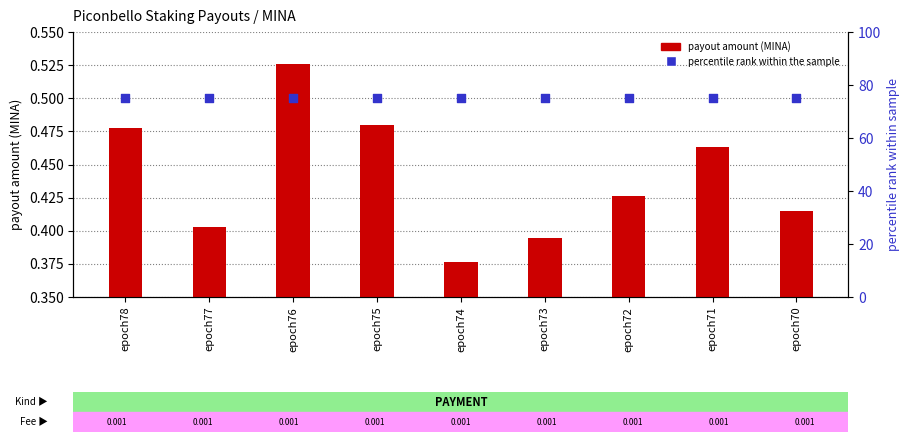

What is the total value across all series at epoch74?

75.4